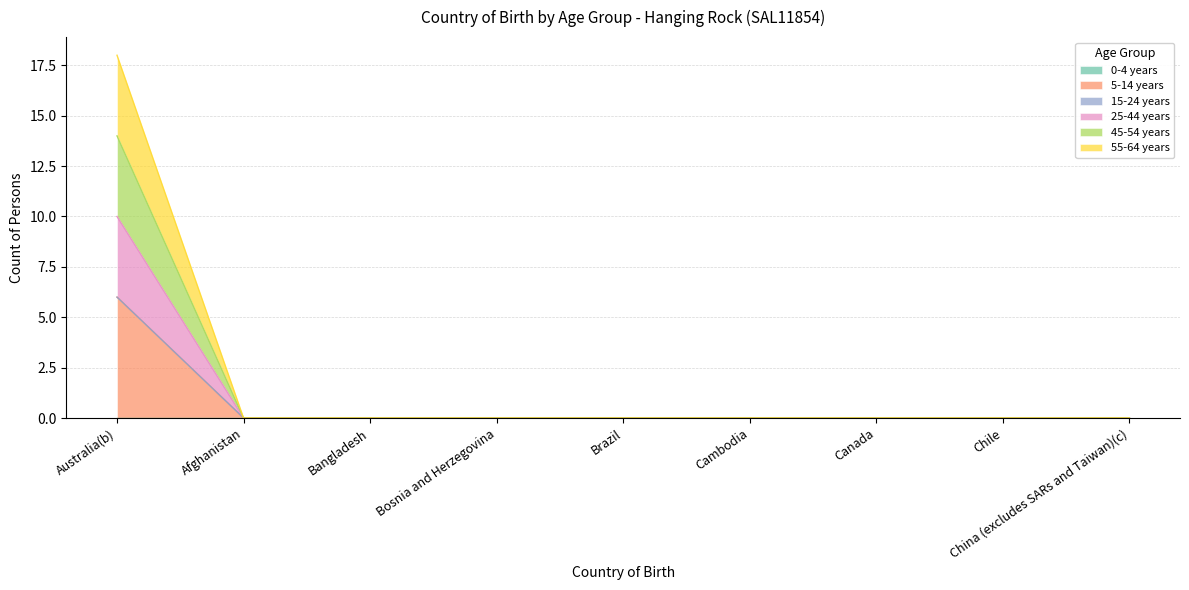

Does the chart have visible grid lines?

Yes